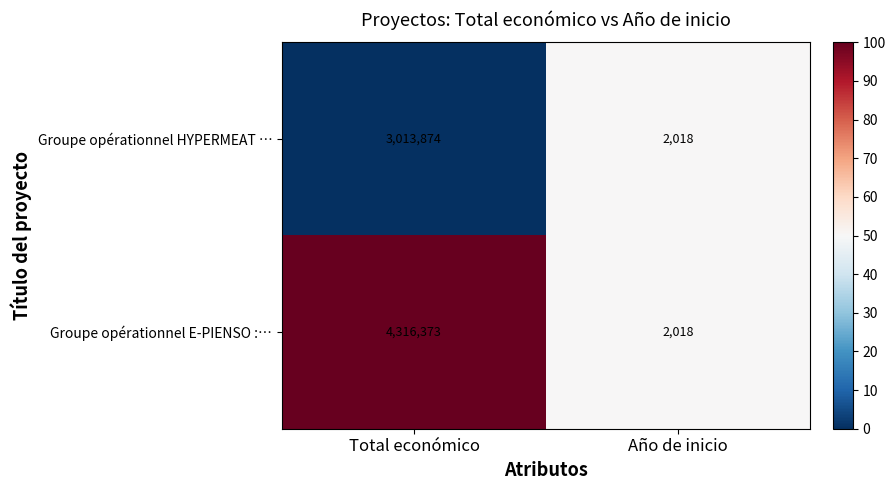

What is the spread (max minus min) of values at Total económico?

1302499